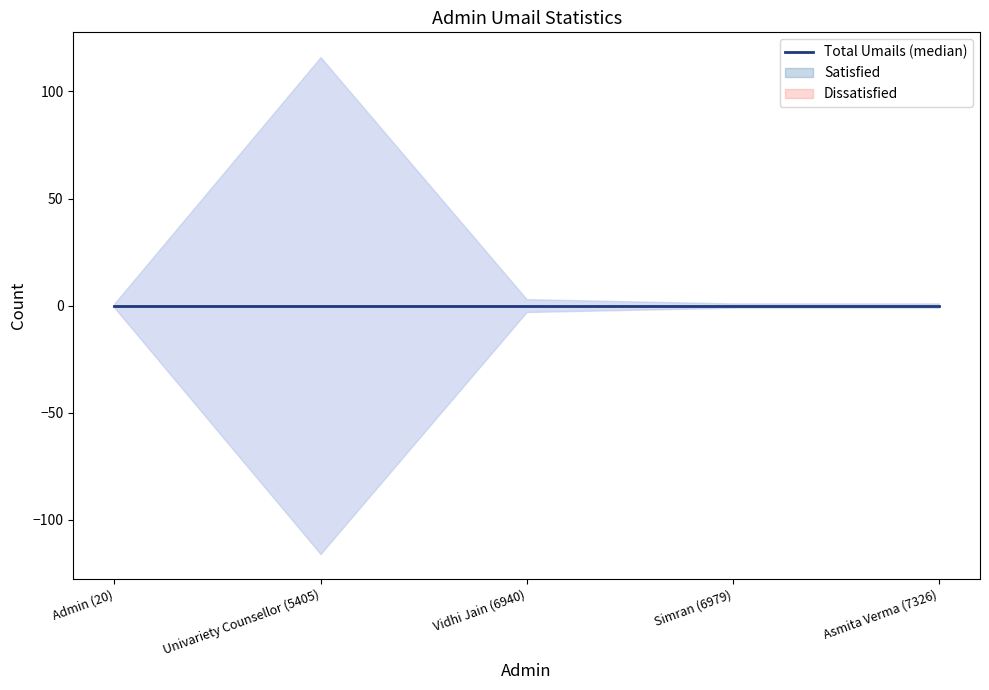

What is the label of the 5th point from the right?

Admin (20)